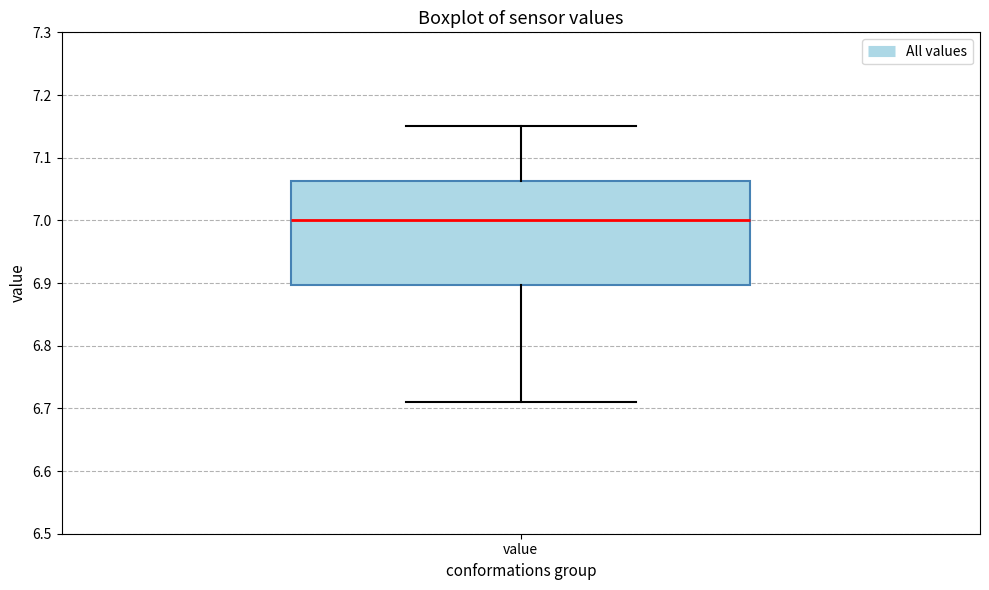

Where is the lower edge of the box for value on the y-axis? The values are not printed on the chart, so give them approximately, as read against the axis.

6.90